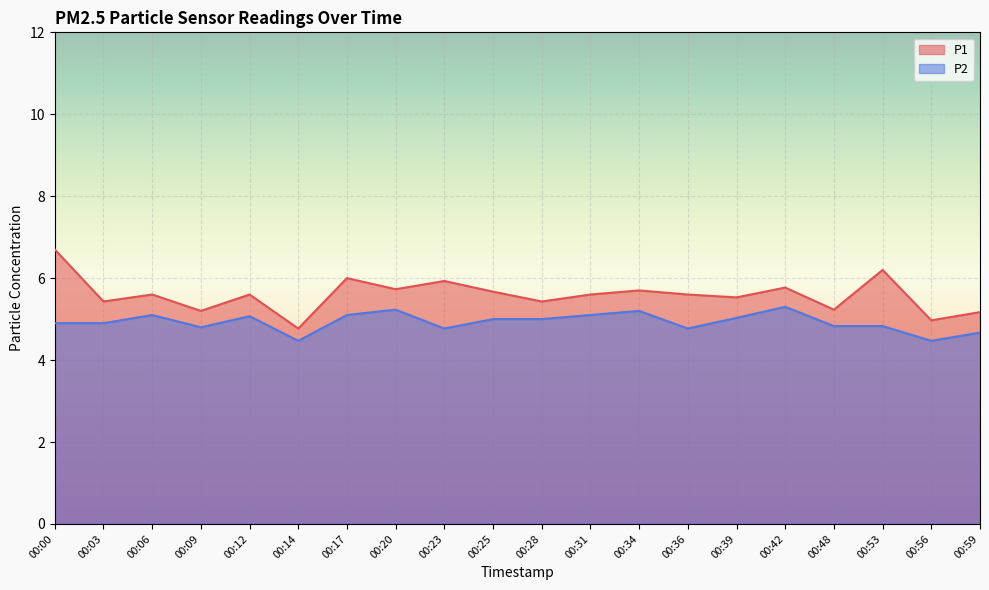

Where does the P1 series first go above 5?

00:00